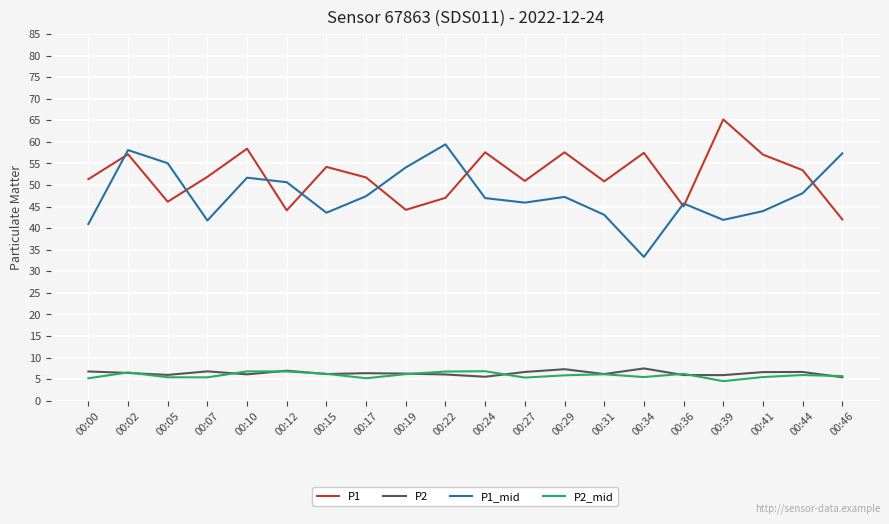

What is the spread (max minus min) of values at 00:07?

46.5